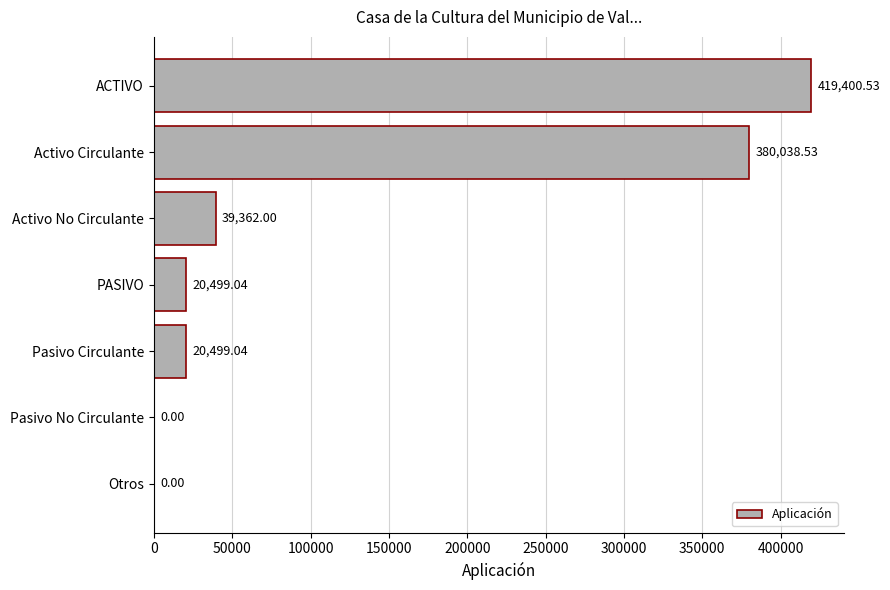

Approximately how many times larger is the value at Pasivo Circulante compared to Activo No Circulante?

0.5